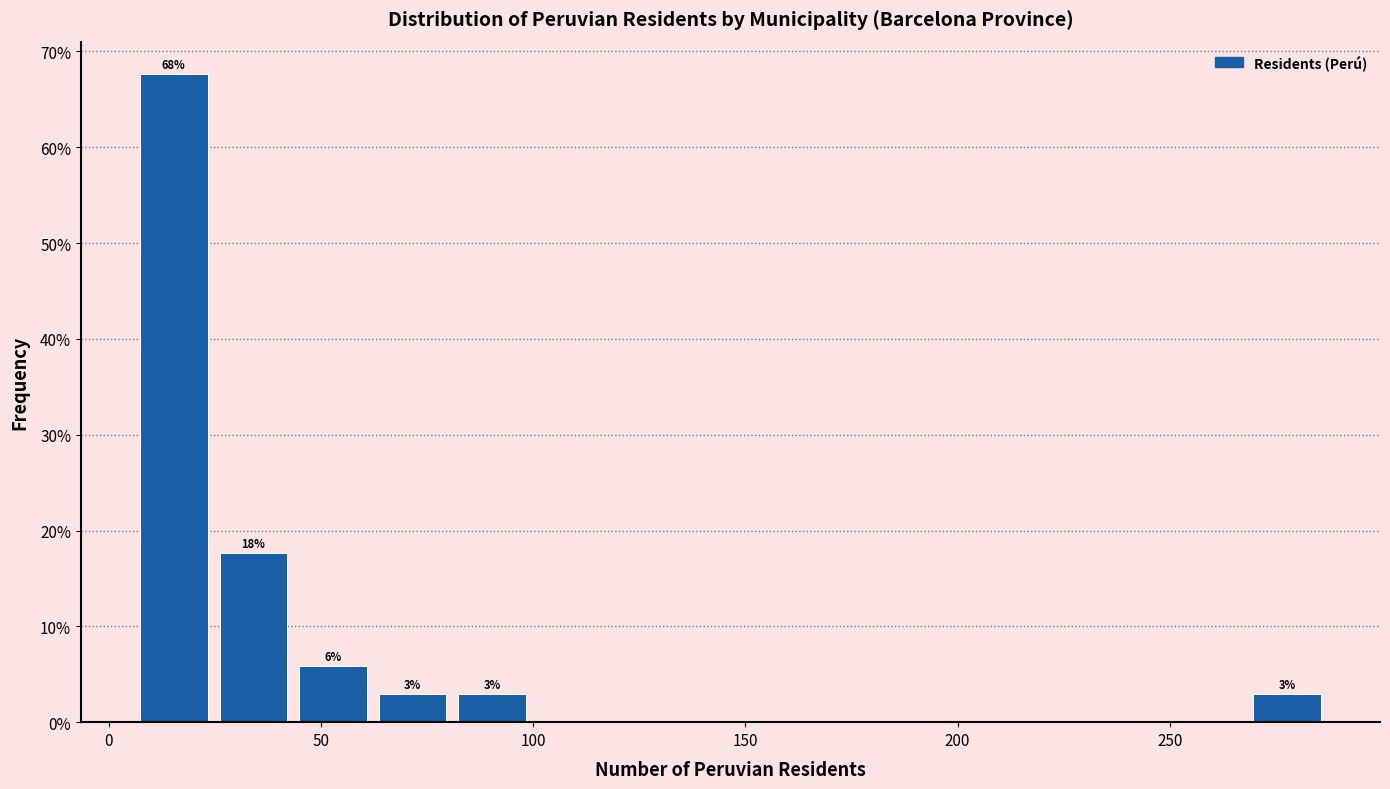

Read against the x-axis, roughly where is the centre of the tallest bar?

15